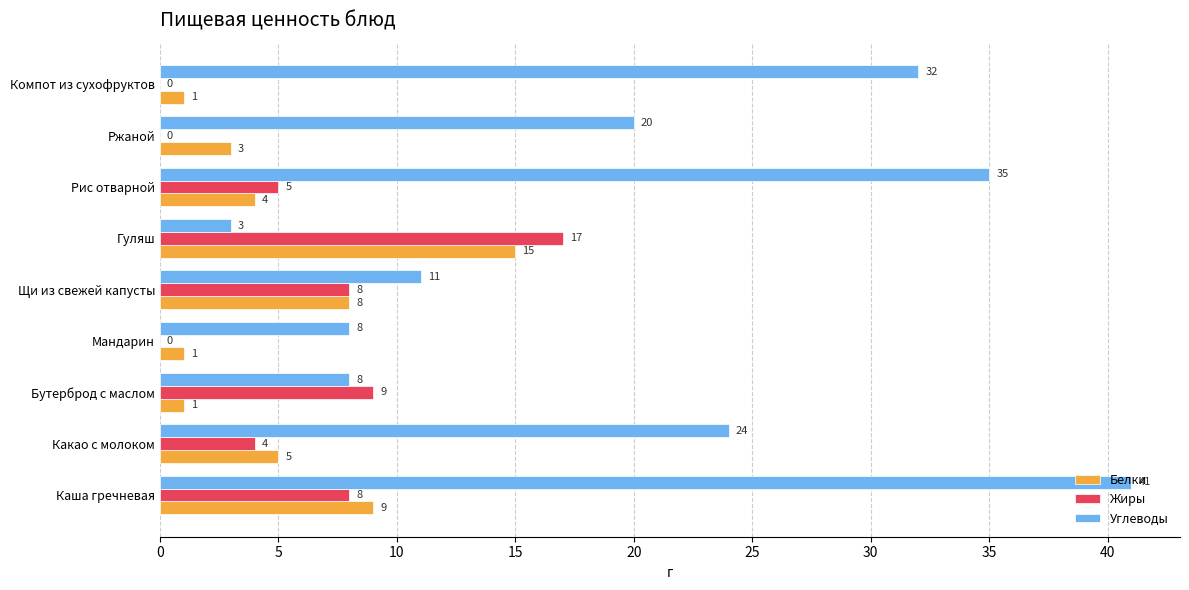

True or false: Жиры has a value of 2 at Щи из свежей капусты.

False